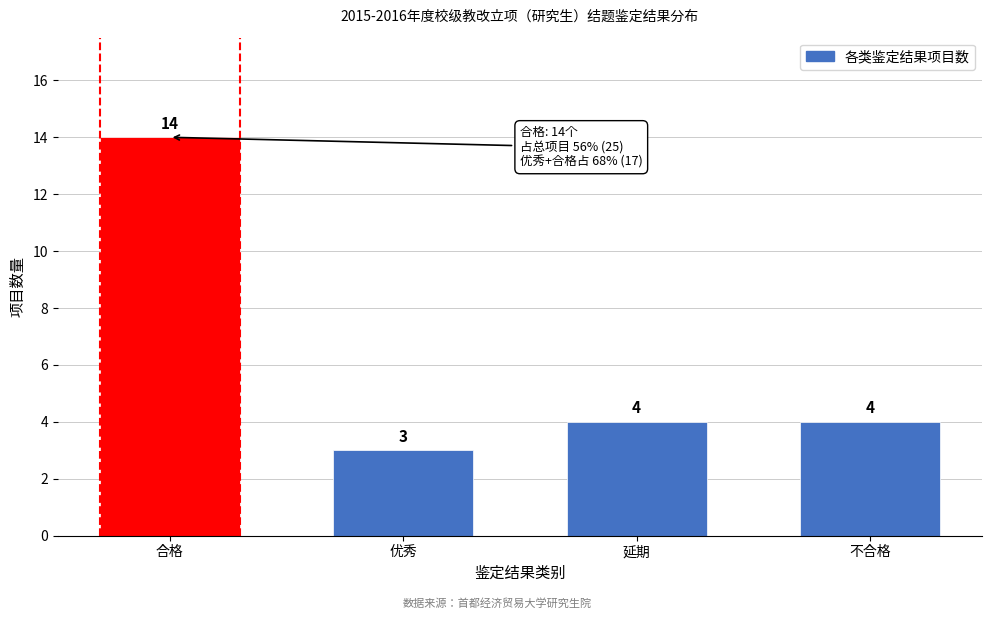

Reading left to right, what are all the values shown in this chart?

合格=14	优秀=3	延期=4	不合格=4